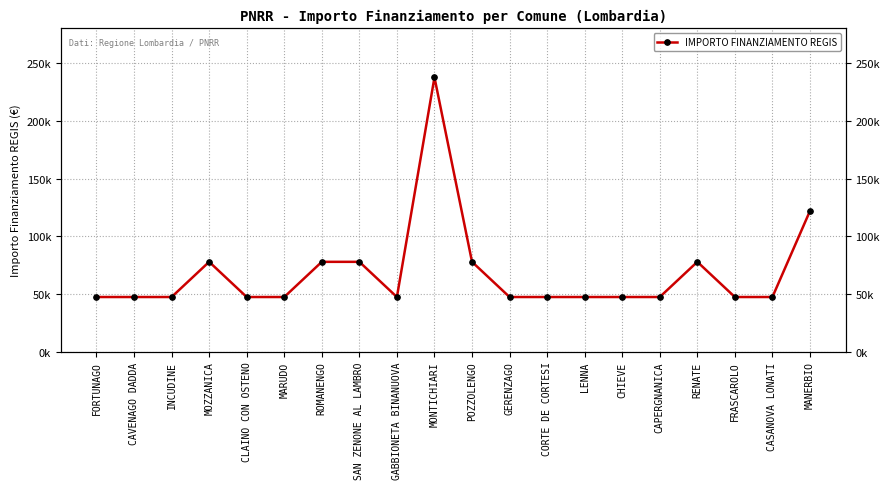

Rank the categories by value from highest to lowest.

MONTICHIARI, MANERBIO, MOZZANICA, ROMANENGO, SAN ZENONE AL LAMBRO, POZZOLENGO, RENATE, FORTUNAGO, CAVENAGO DADDA, INCUDINE, CLAINO CON OSTENO, MARUDO, GABBIONETA BINANUOVA, GERENZAGO, CORTE DE CORTESI, LENNA, CHIEVE, CAPERGNANICA, FRASCAROLO, CASANOVA LONATI